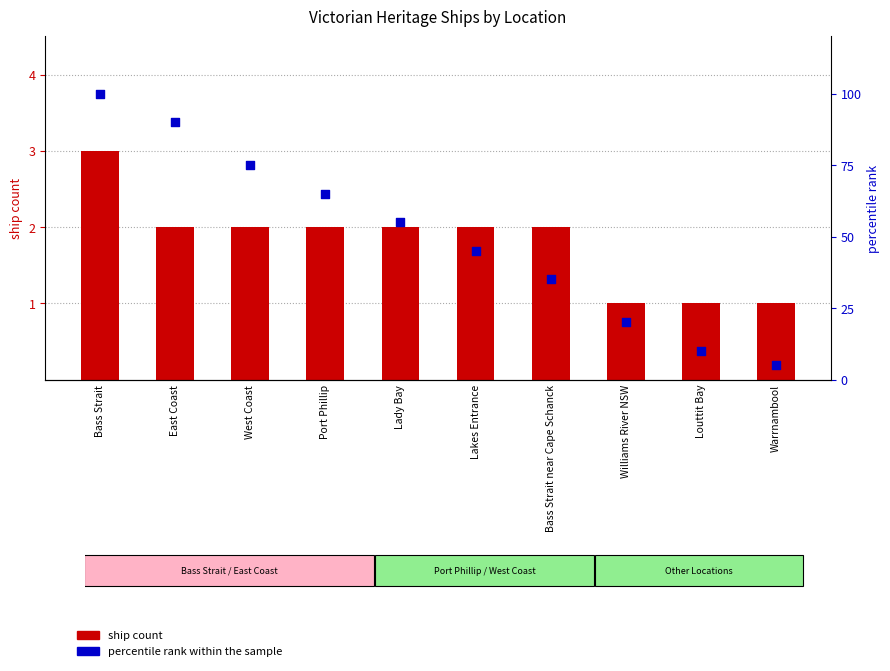

Which series reaches the maximum Y coordinate?

percentile rank within the sample